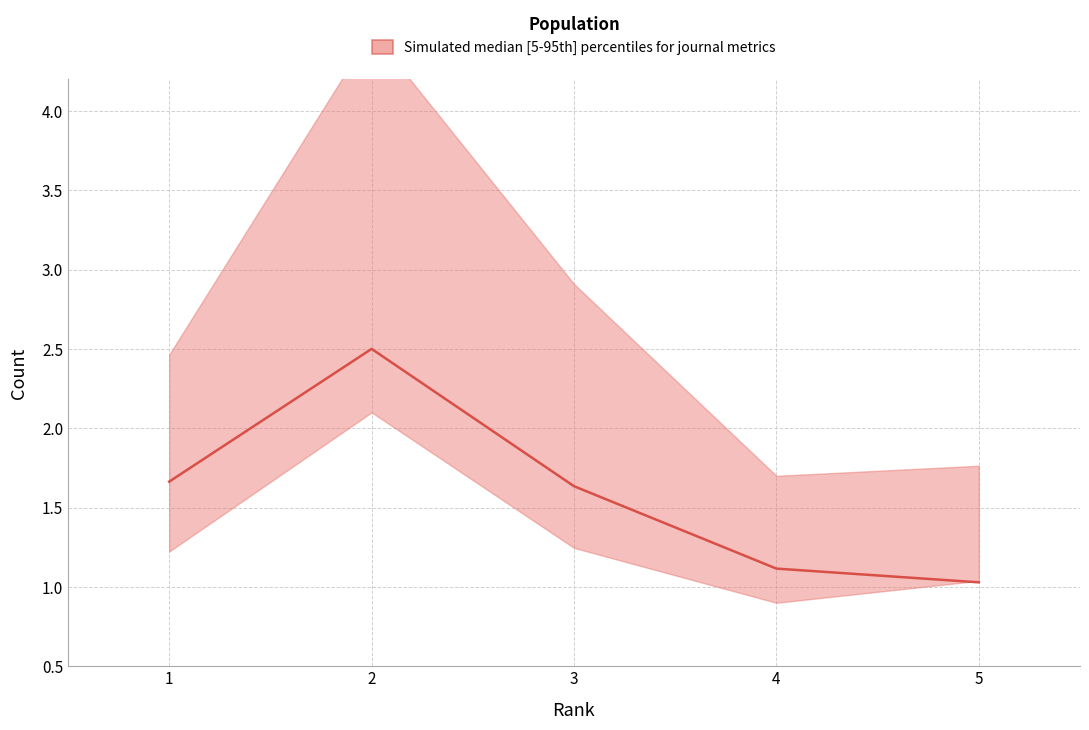

The value at 1 is 2.7. True or false?

False